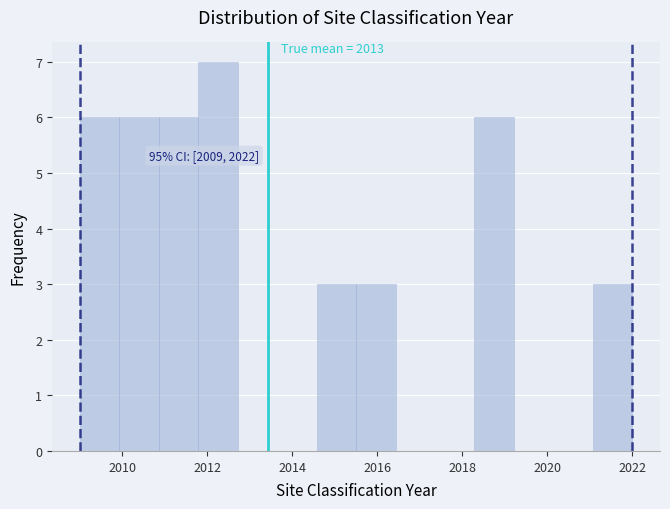

Over which range of the x-axis is the bar tallest?

2011.8 to 2012.8